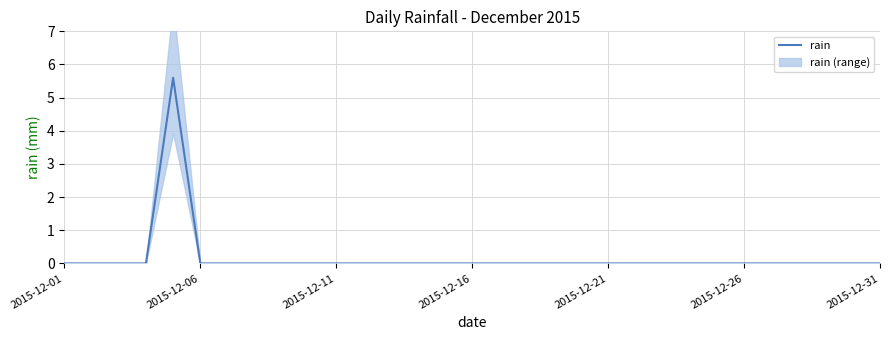

What is the maximum value for rain?

5.6